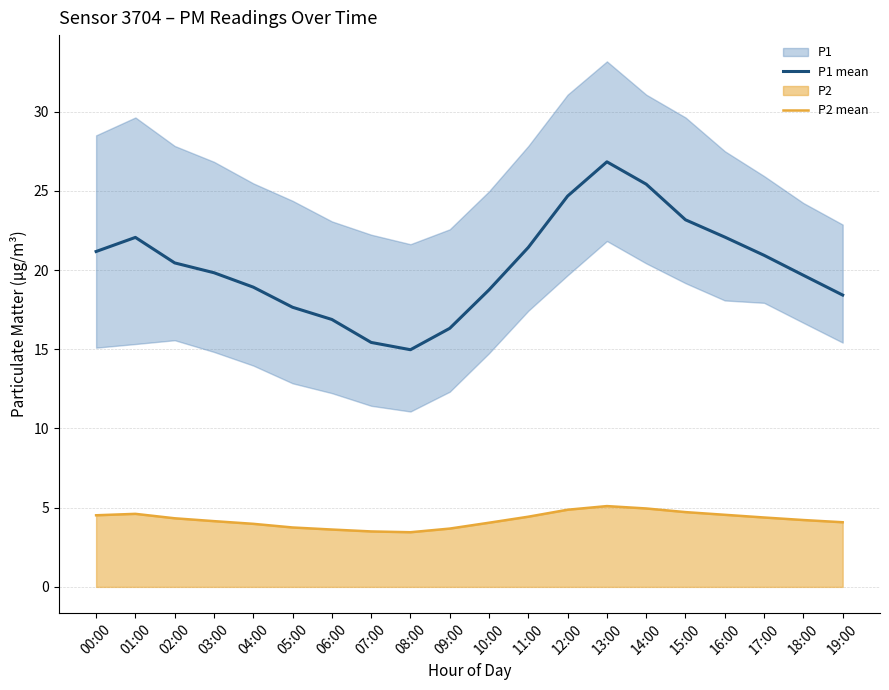

Which series has the largest total across all categories?

P1 mean